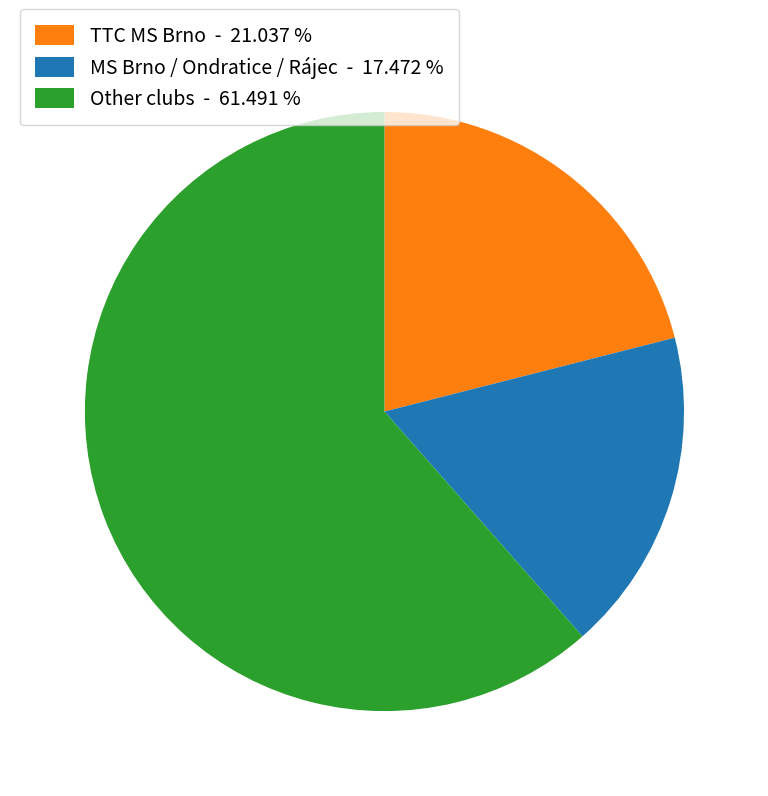

What is the largest slice in the pie chart?

Other clubs - 61.491 %